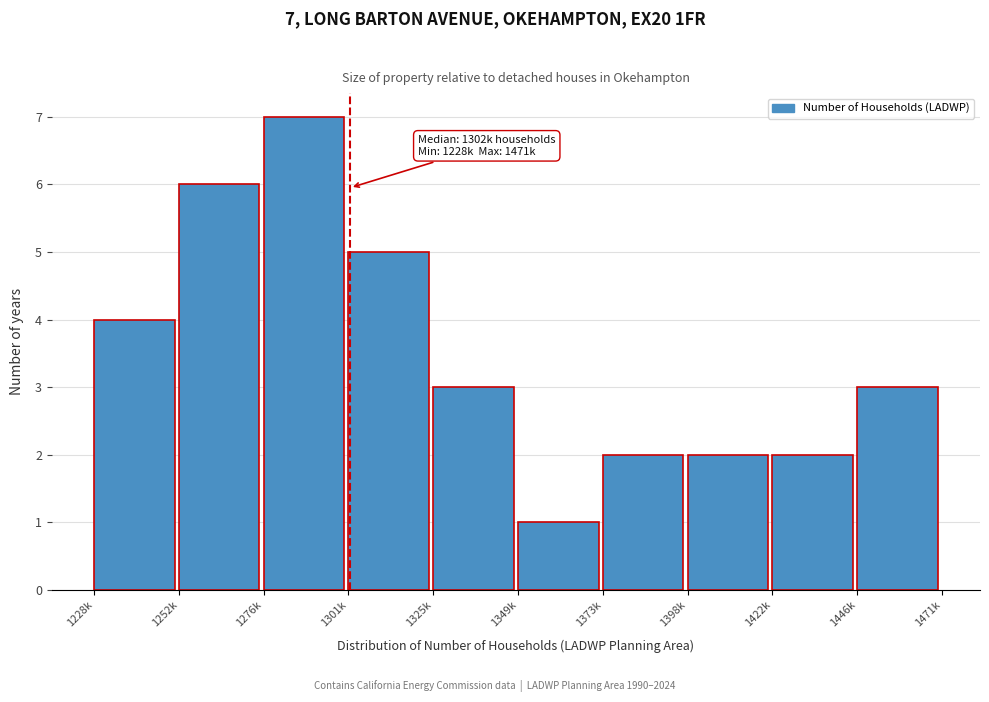

Reading right to left, list all the values displayed in this chart.

1446k=3	1422k=2	1398k=2	1373k=2	1349k=1	1325k=3	1301k=5	1276k=7	1252k=6	1228k=4